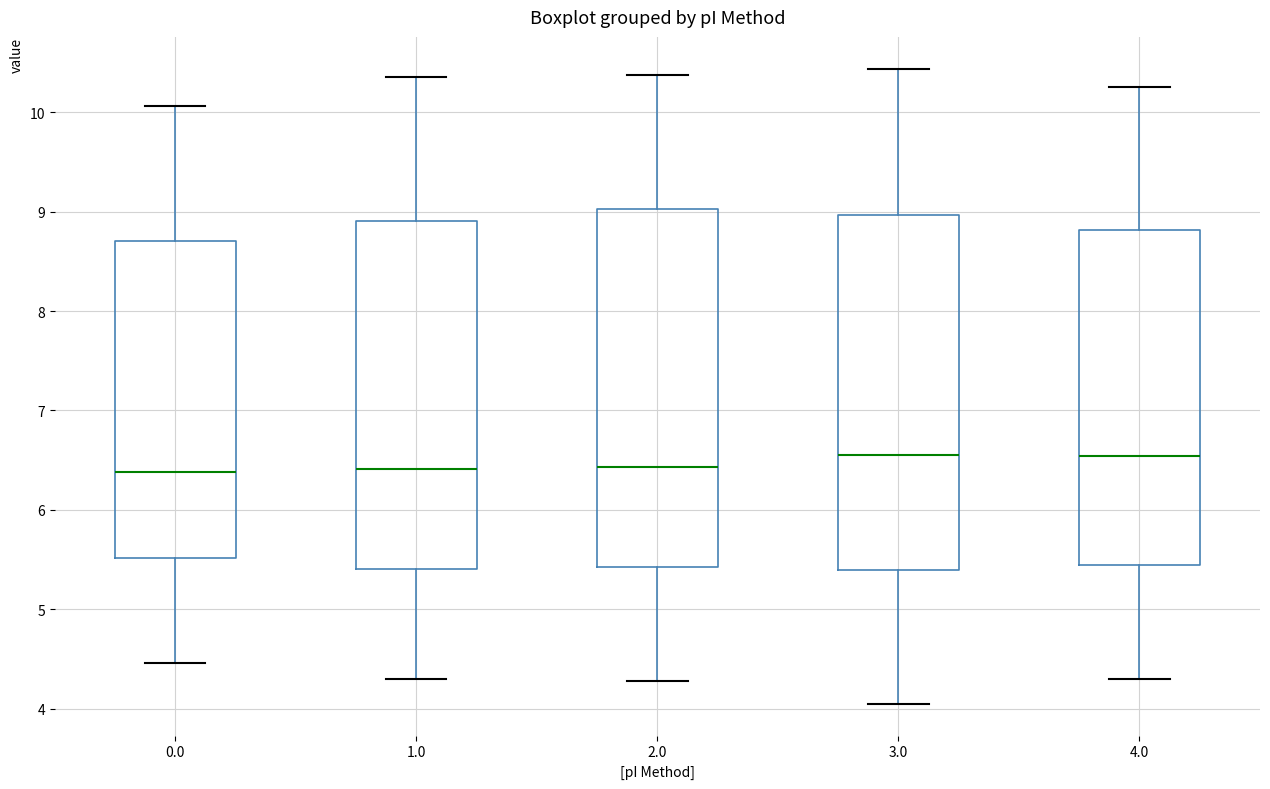

Reading left to right, read every box against the y-axis: the position of its median line, the range the box covers, and the ends of its whiskers. The values are not printed on the chart, so give them approximately, as read against the axis.

0.0: median 6.4, box 5.5 to 8.7, whiskers 4.5 to 10.1
1.0: median 6.4, box 5.4 to 8.9, whiskers 4.3 to 10.4
2.0: median 6.4, box 5.4 to 9.0, whiskers 4.3 to 10.4
3.0: median 6.6, box 5.4 to 9.0, whiskers 4.1 to 10.4
4.0: median 6.5, box 5.4 to 8.8, whiskers 4.3 to 10.3